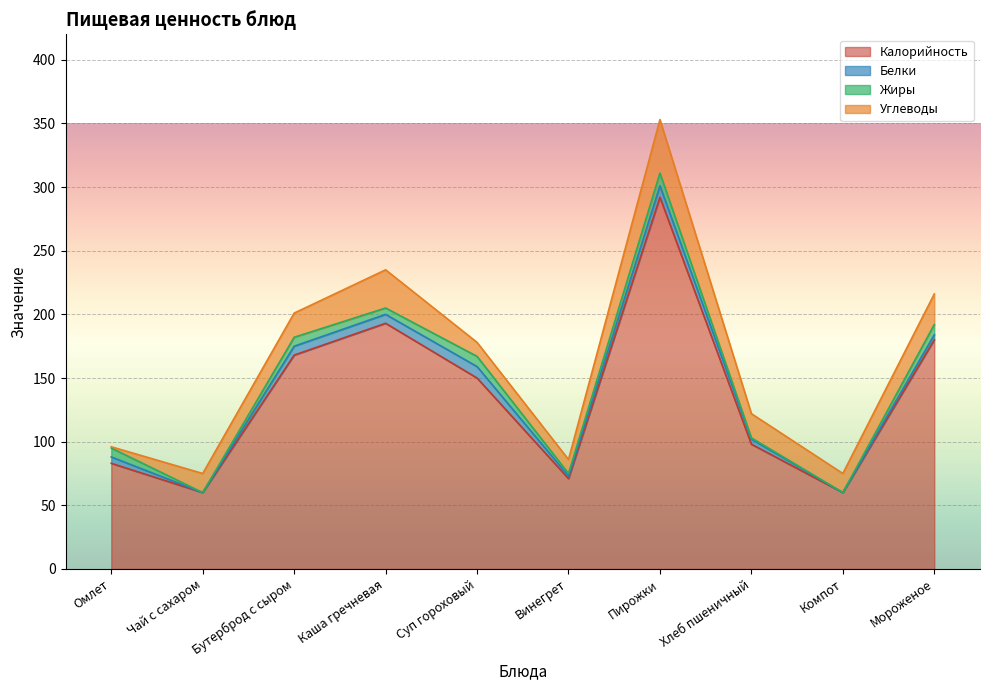

Between Чай с сахаром and Компот, which series saw the biggest shift?

Калорийность